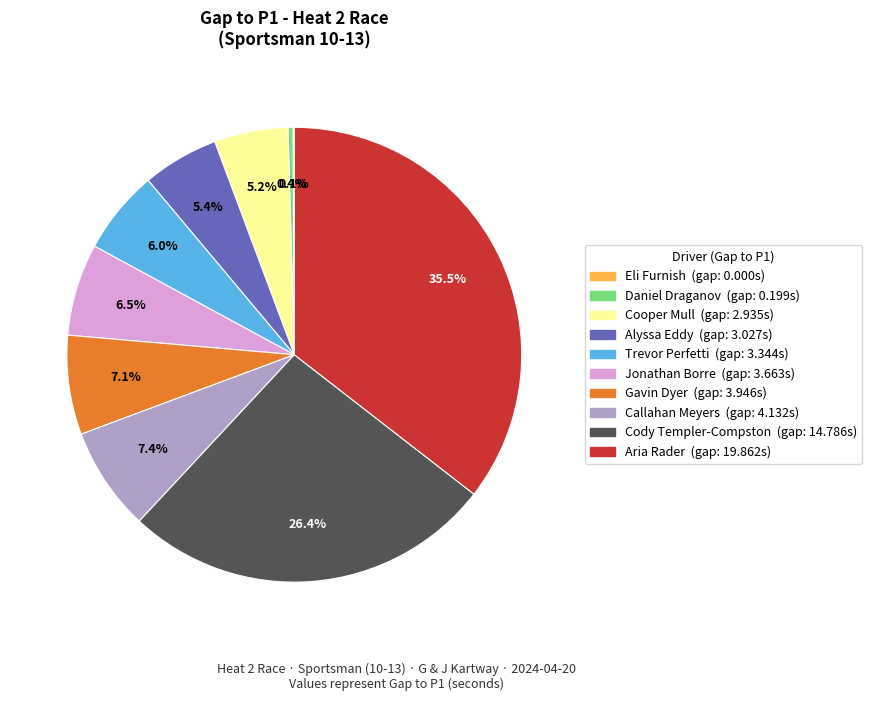

Between Callahan Meyers and Cody Templer-Compston, which is larger?

Cody Templer-Compston